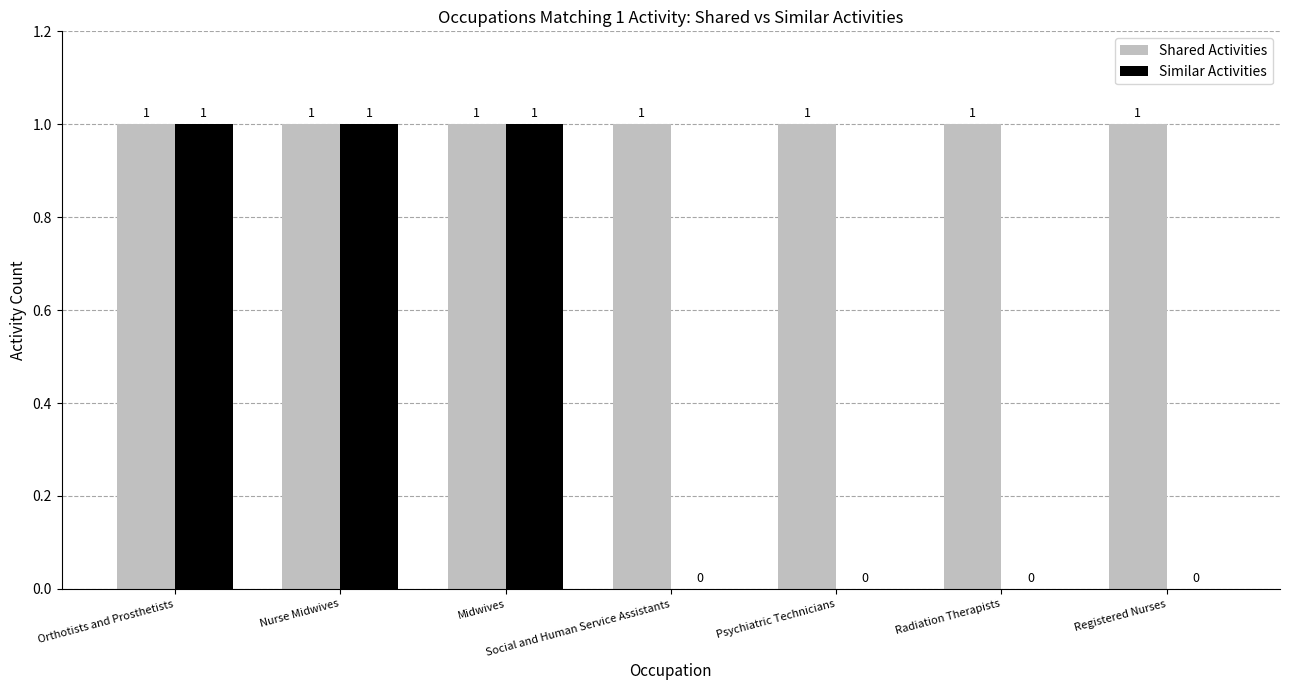

Reading left to right, list all the values displayed in this chart.

Shared Activities: Orthotists and Prosthetists=1	Nurse Midwives=1	Midwives=1	Social and Human Service Assistants=1	Psychiatric Technicians=1	Radiation Therapists=1	Registered Nurses=1
Similar Activities: Orthotists and Prosthetists=1	Nurse Midwives=1	Midwives=1	Social and Human Service Assistants=0	Psychiatric Technicians=0	Radiation Therapists=0	Registered Nurses=0